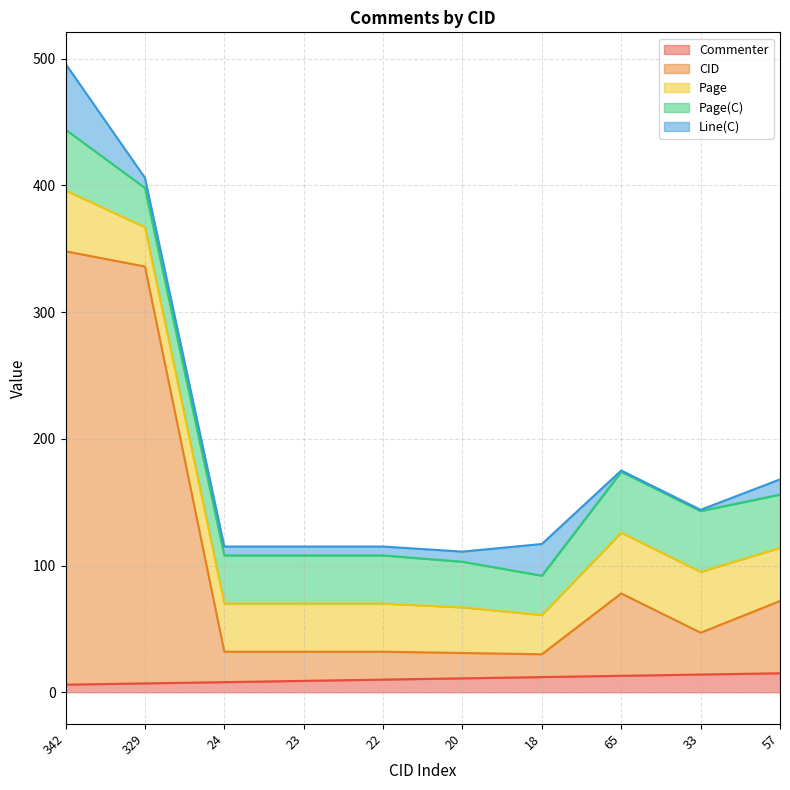

What is the maximum value shown in the chart?

342